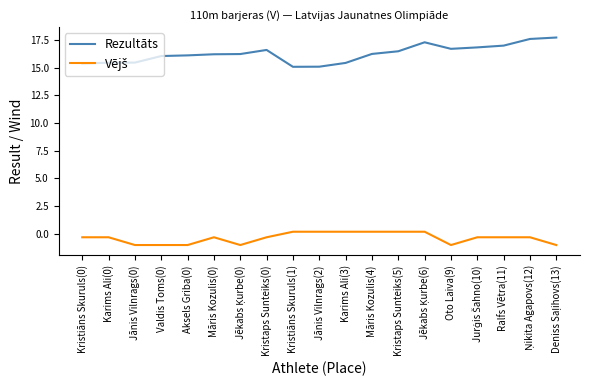

Which series has the largest range (max minus min)?

Rezultāts